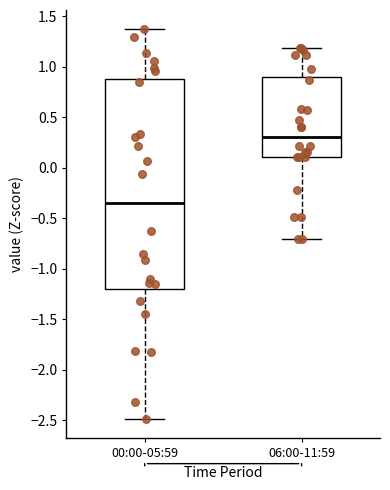

Reading left to right, transcribe this box plot: for each box, give where its median line is, the range the box spans, and where its two whiskers end, as read against the y-axis. The values are not printed on the chart, so give them approximately, as read against the axis.

00:00-05:59: median -0.35, box -1.20 to 0.90, whiskers -2.50 to 1.35
06:00-11:59: median 0.30, box 0.10 to 0.90, whiskers -0.70 to 1.20